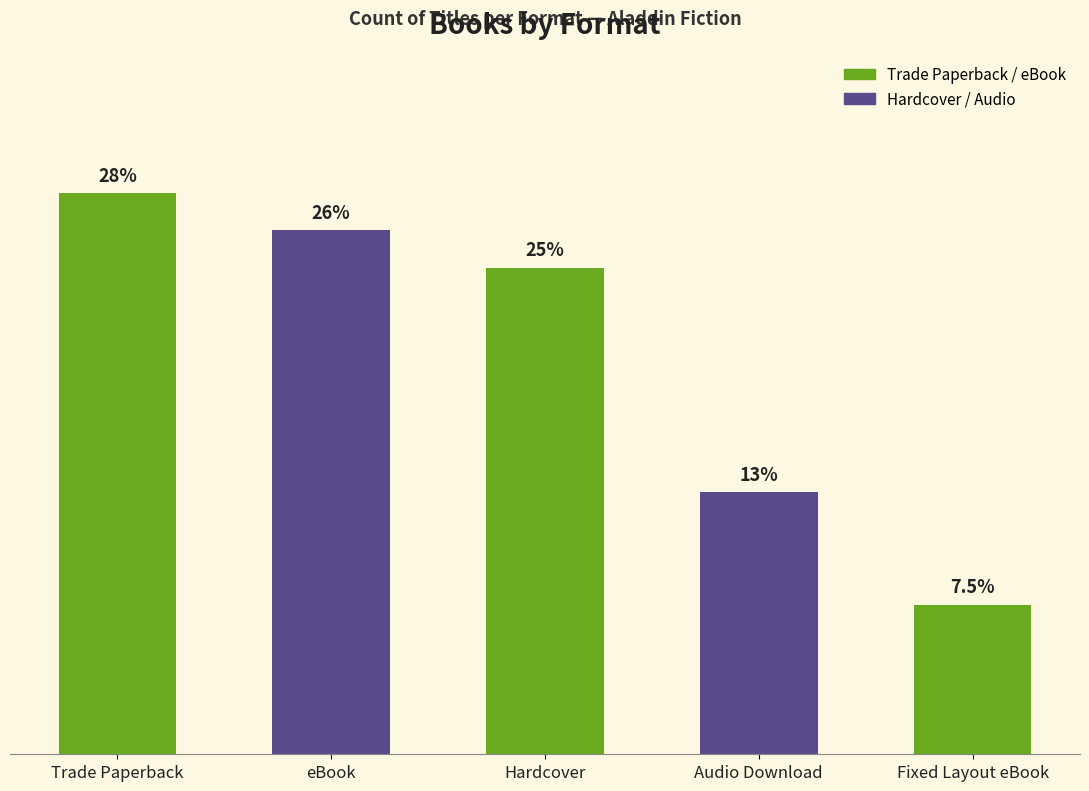

The value at Audio Download is 13.2. True or false?

True